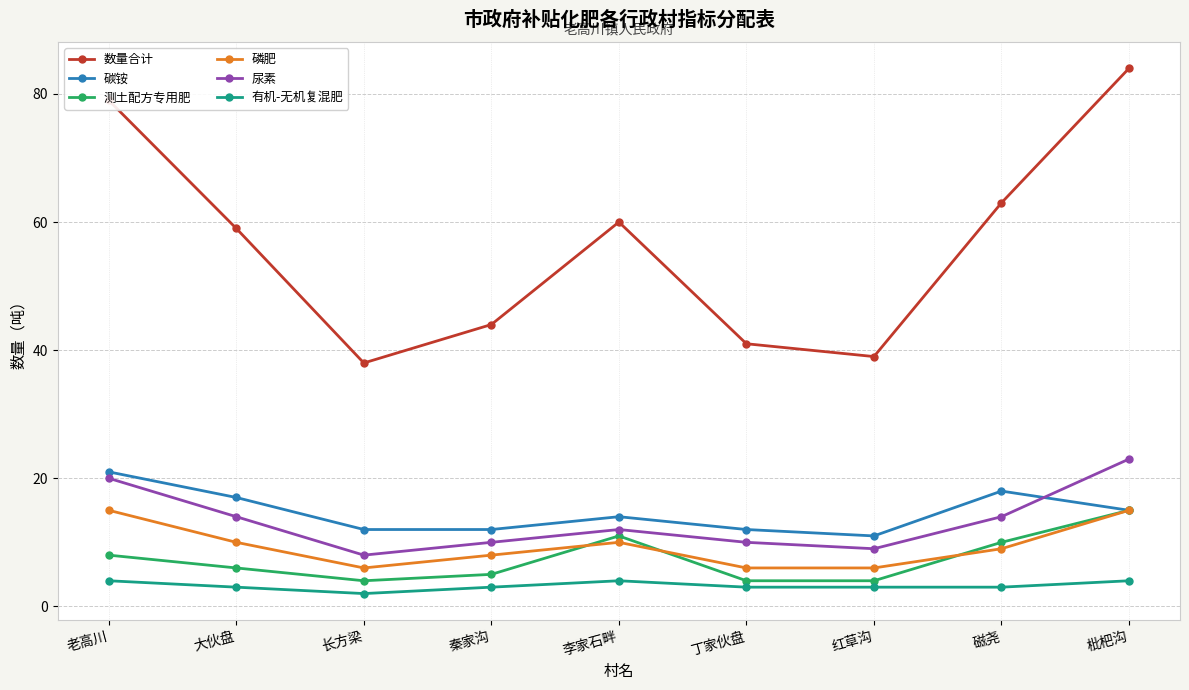

What position from the right is 丁家伙盘?

4